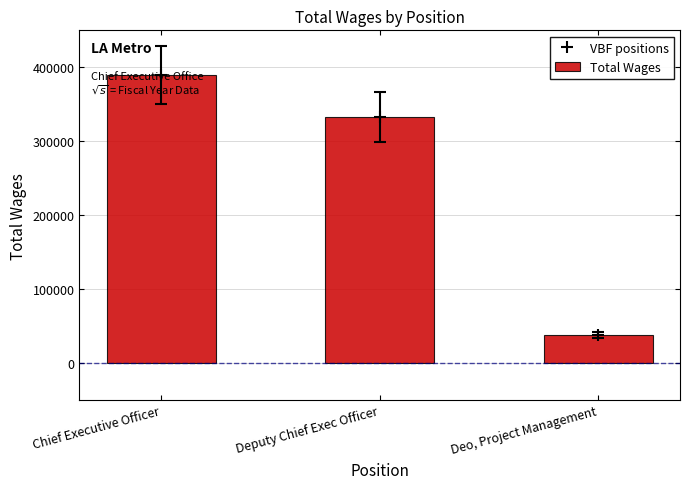

The value of Total Wages at Deputy Chief Exec Officer is 333009. True or false?

True